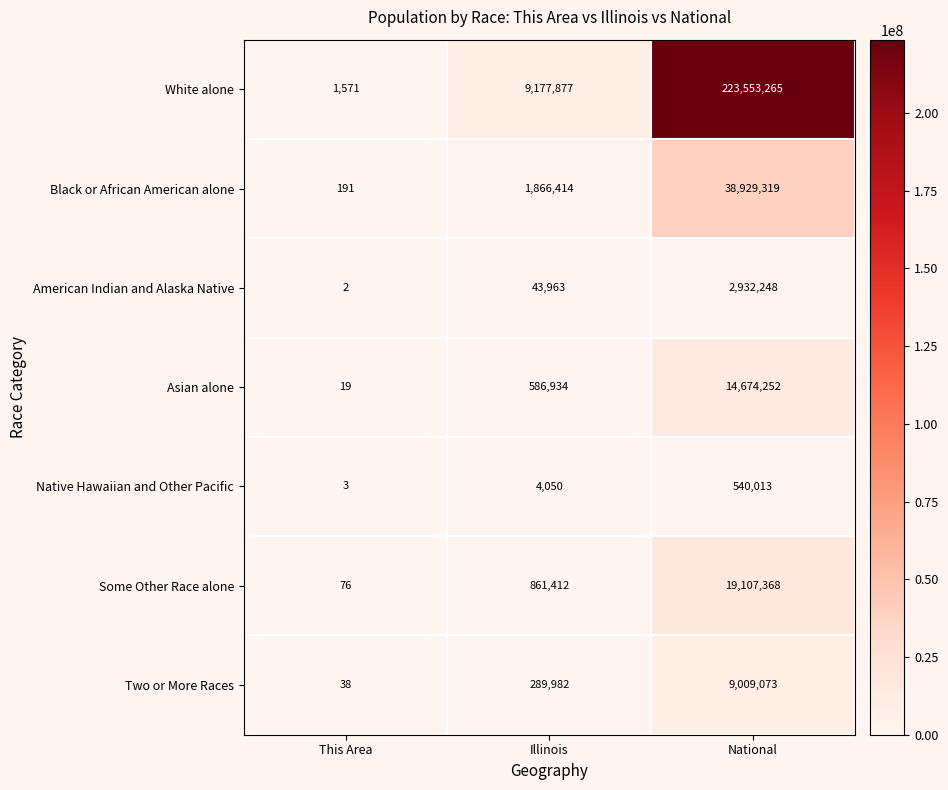

Which series has the widest spread of values?

White alone